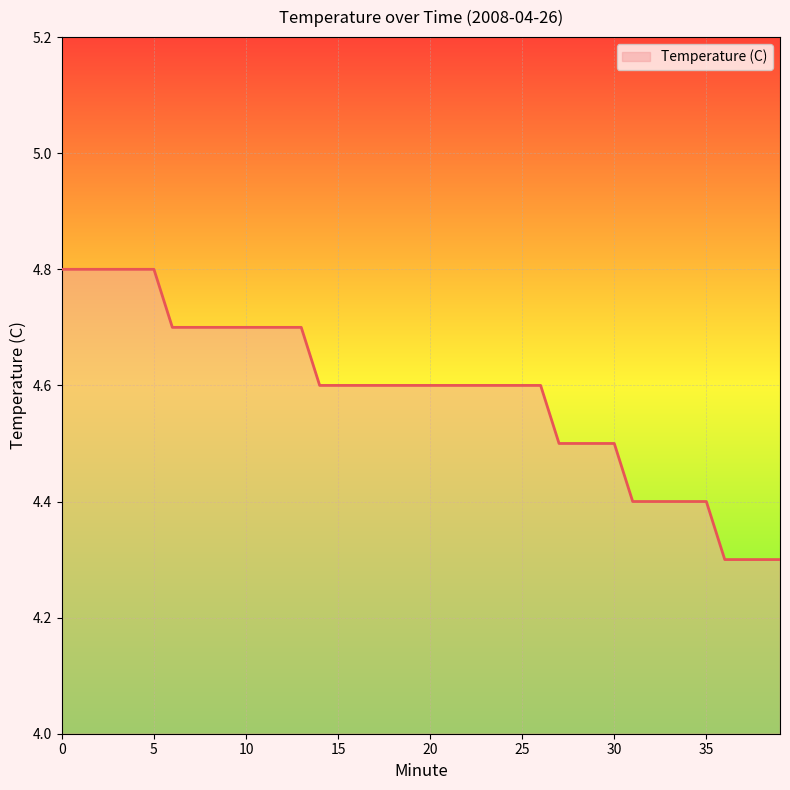

What is the difference between the maximum and second lowest values?

0.5